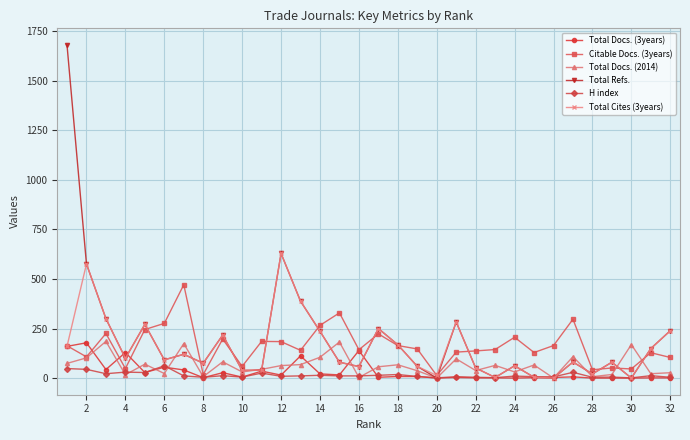

Which series has the largest total across all categories?

Total Refs.